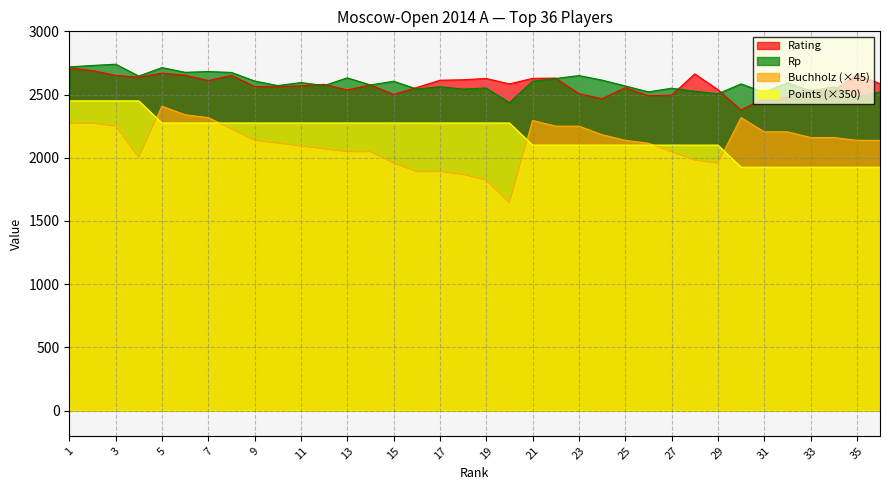

At how many categories does at least one series exceed 1731?

36